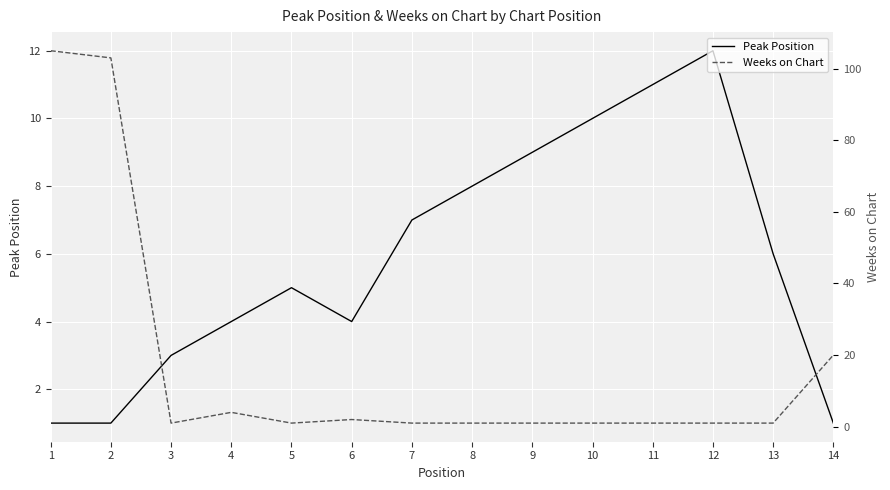

At how many categories does at least one series exceed 35?

2